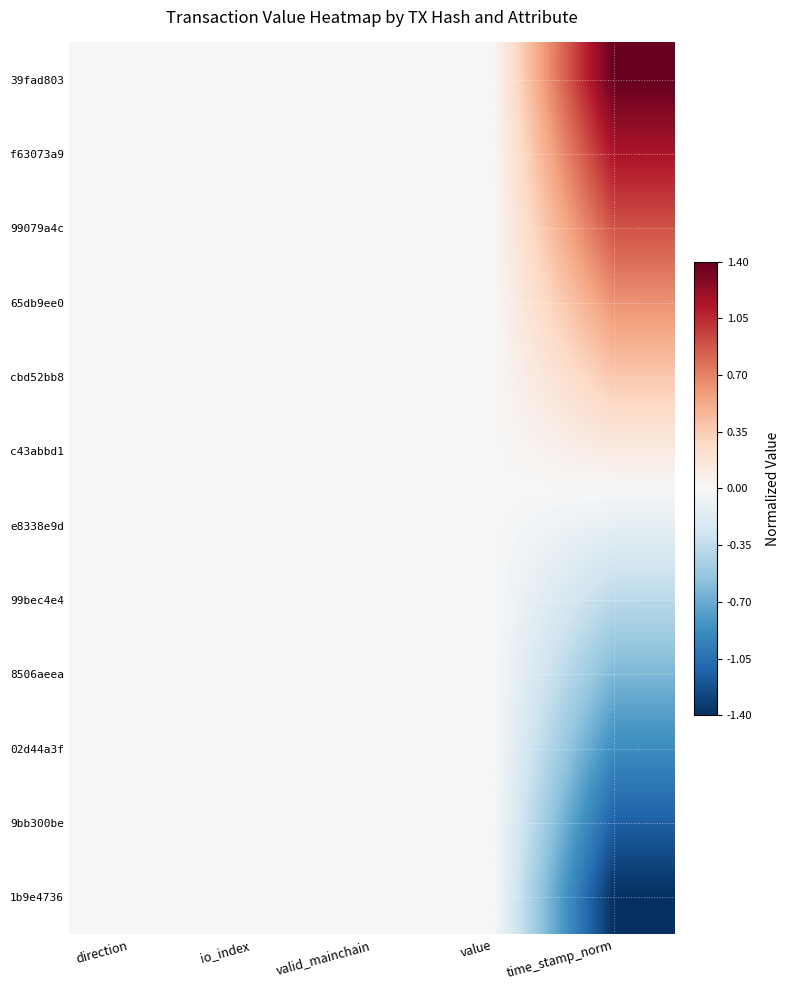

At how many categories does at least one series exceed 0?

1